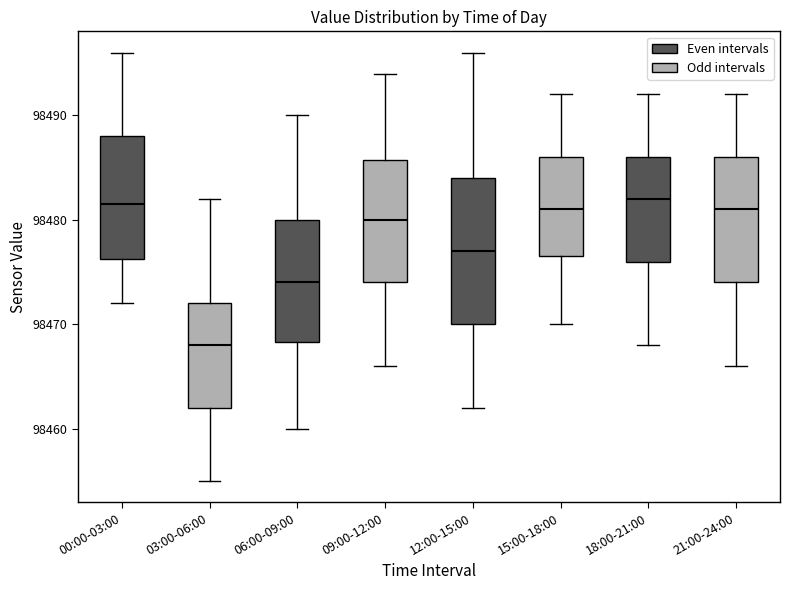

Where does the upper whisker of the box for 09:00-12:00 end on the y-axis? The values are not printed on the chart, so give them approximately, as read against the axis.

98494